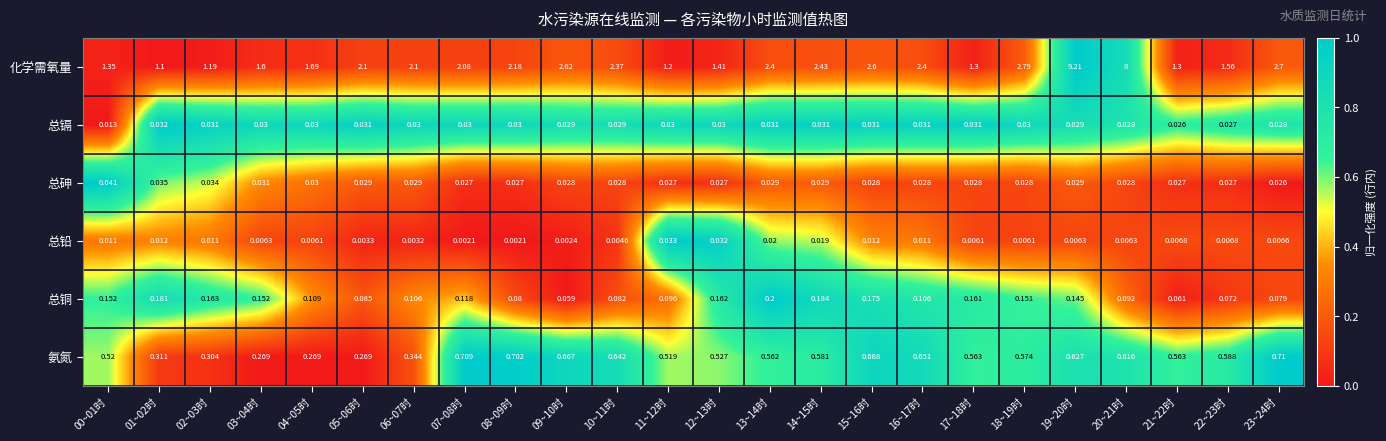

Which series changed the most between 09~10时 and 19~20时?

化学需氧量